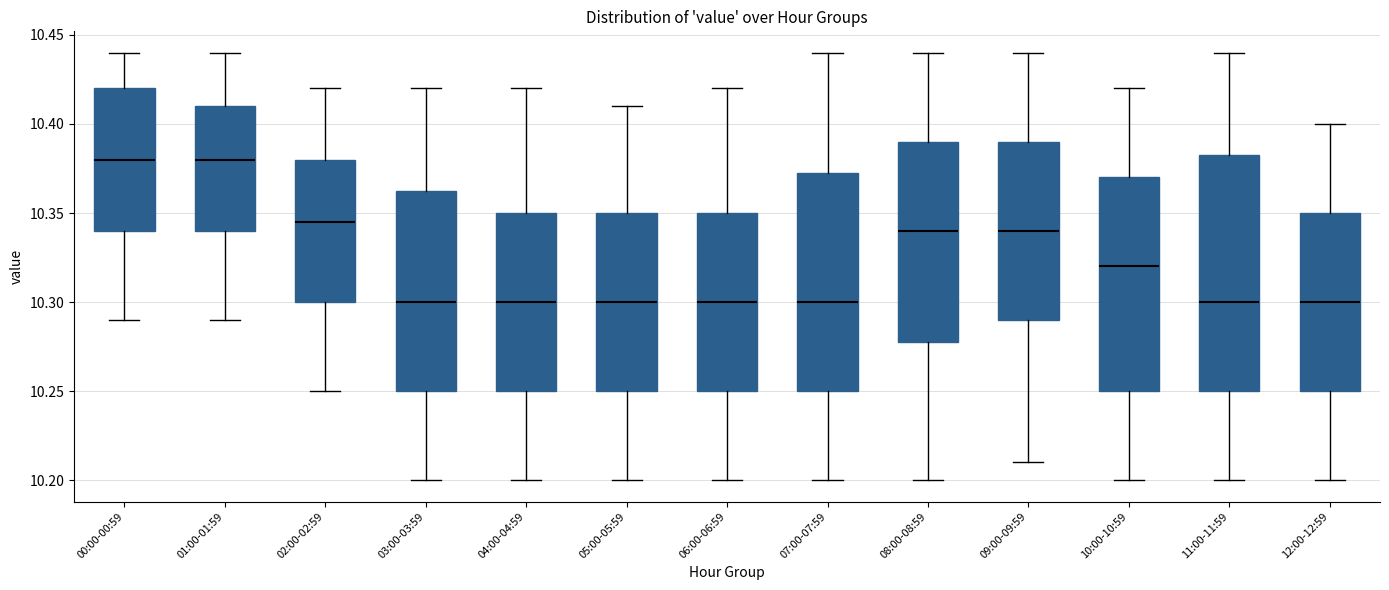

Reading left to right, read every box against the y-axis: the position of its median line, the range the box covers, and the ends of its whiskers. The values are not printed on the chart, so give them approximately, as read against the axis.

00:00-00:59: median 10.380, box 10.340 to 10.420, whiskers 10.290 to 10.440
01:00-01:59: median 10.380, box 10.340 to 10.410, whiskers 10.290 to 10.440
02:00-02:59: median 10.345, box 10.300 to 10.380, whiskers 10.250 to 10.420
03:00-03:59: median 10.300, box 10.250 to 10.365, whiskers 10.200 to 10.420
04:00-04:59: median 10.300, box 10.250 to 10.350, whiskers 10.200 to 10.420
05:00-05:59: median 10.300, box 10.250 to 10.350, whiskers 10.200 to 10.410
06:00-06:59: median 10.300, box 10.250 to 10.350, whiskers 10.200 to 10.420
07:00-07:59: median 10.300, box 10.250 to 10.375, whiskers 10.200 to 10.440
08:00-08:59: median 10.340, box 10.280 to 10.390, whiskers 10.200 to 10.440
09:00-09:59: median 10.340, box 10.290 to 10.390, whiskers 10.210 to 10.440
10:00-10:59: median 10.320, box 10.250 to 10.370, whiskers 10.200 to 10.420
11:00-11:59: median 10.300, box 10.250 to 10.385, whiskers 10.200 to 10.440
12:00-12:59: median 10.300, box 10.250 to 10.350, whiskers 10.200 to 10.400